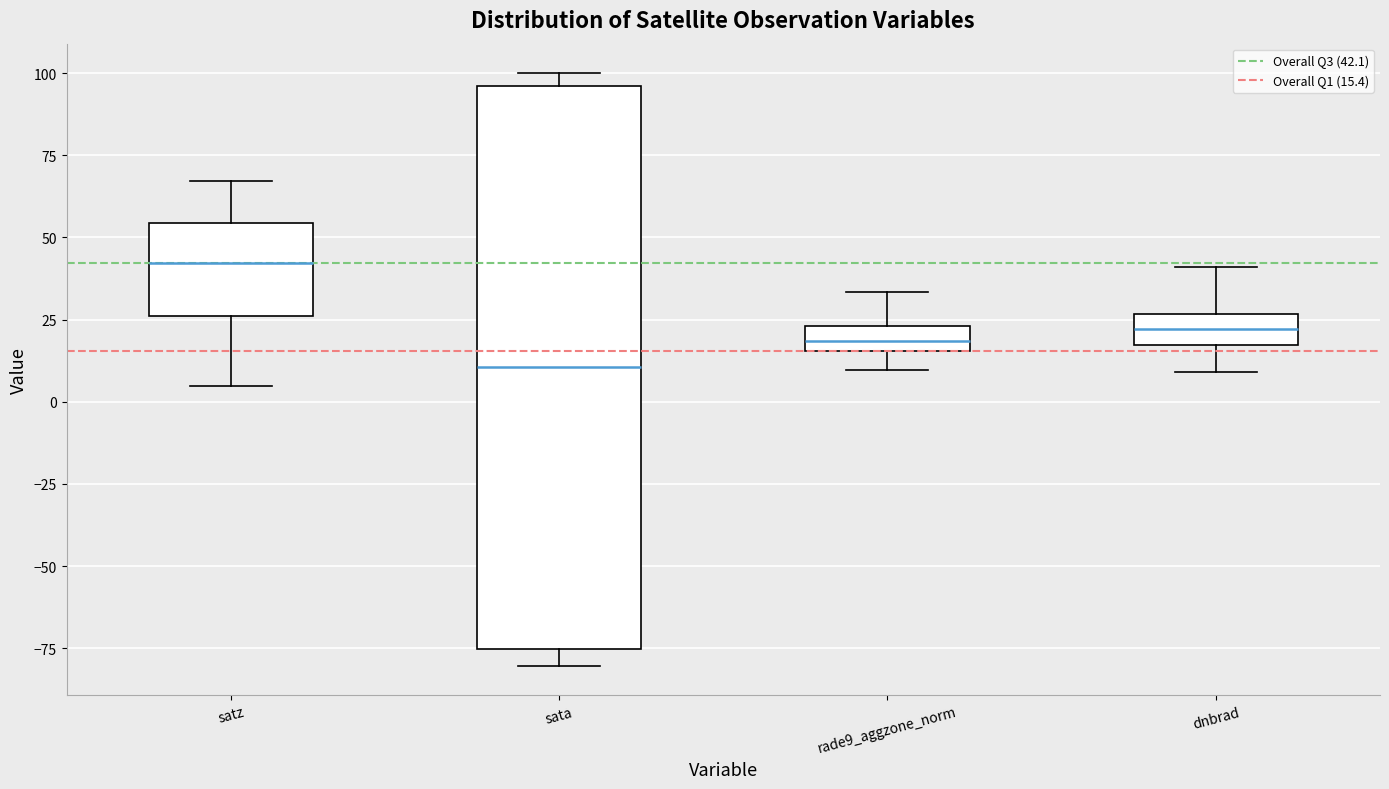

Which box is the tallest, from its lower edge to its upper edge?

sata